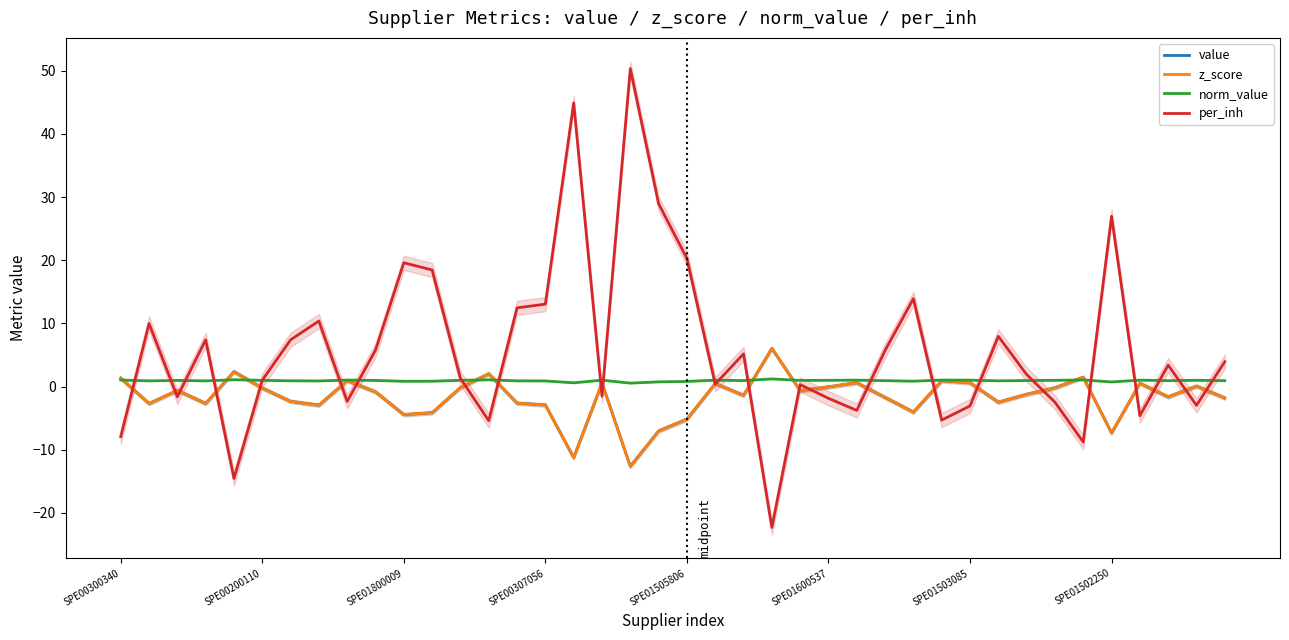

What is the total value across all series at 31?

3.9